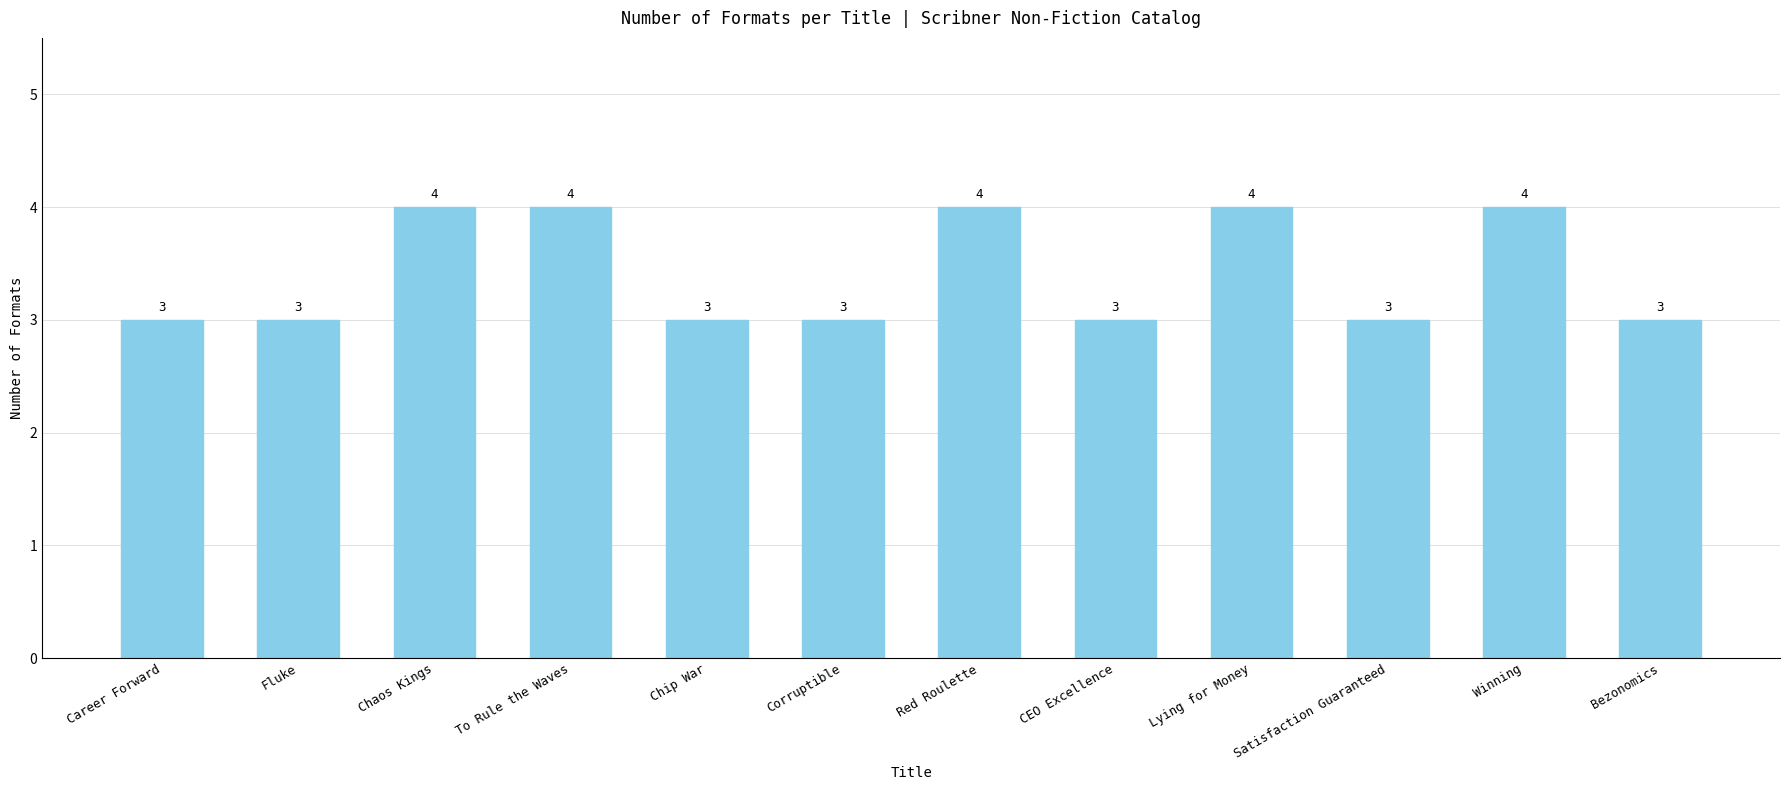

What is the value of the 1st bar from the left?

3